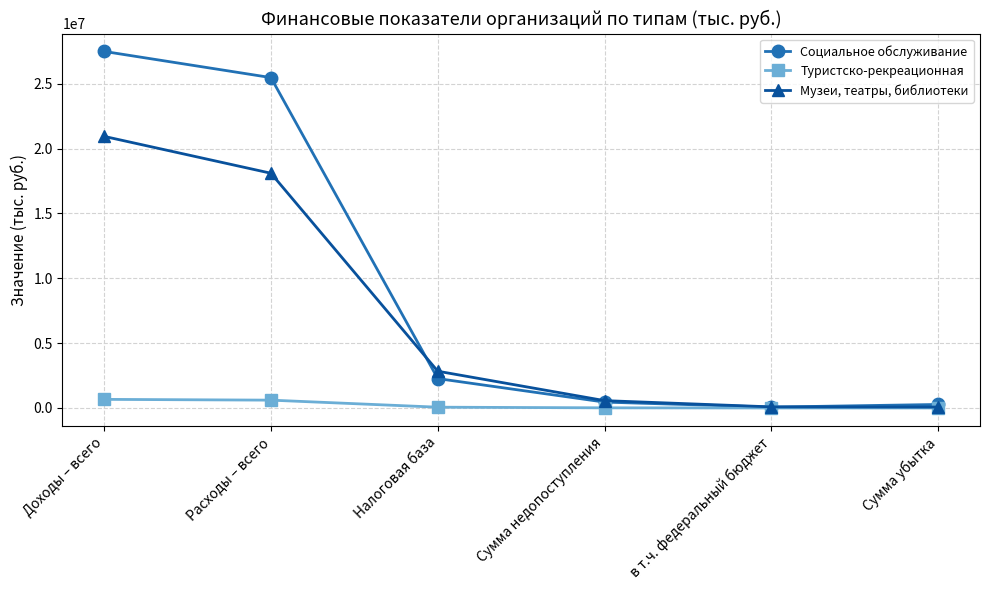

Is this an area chart (filled region under the line)?

No